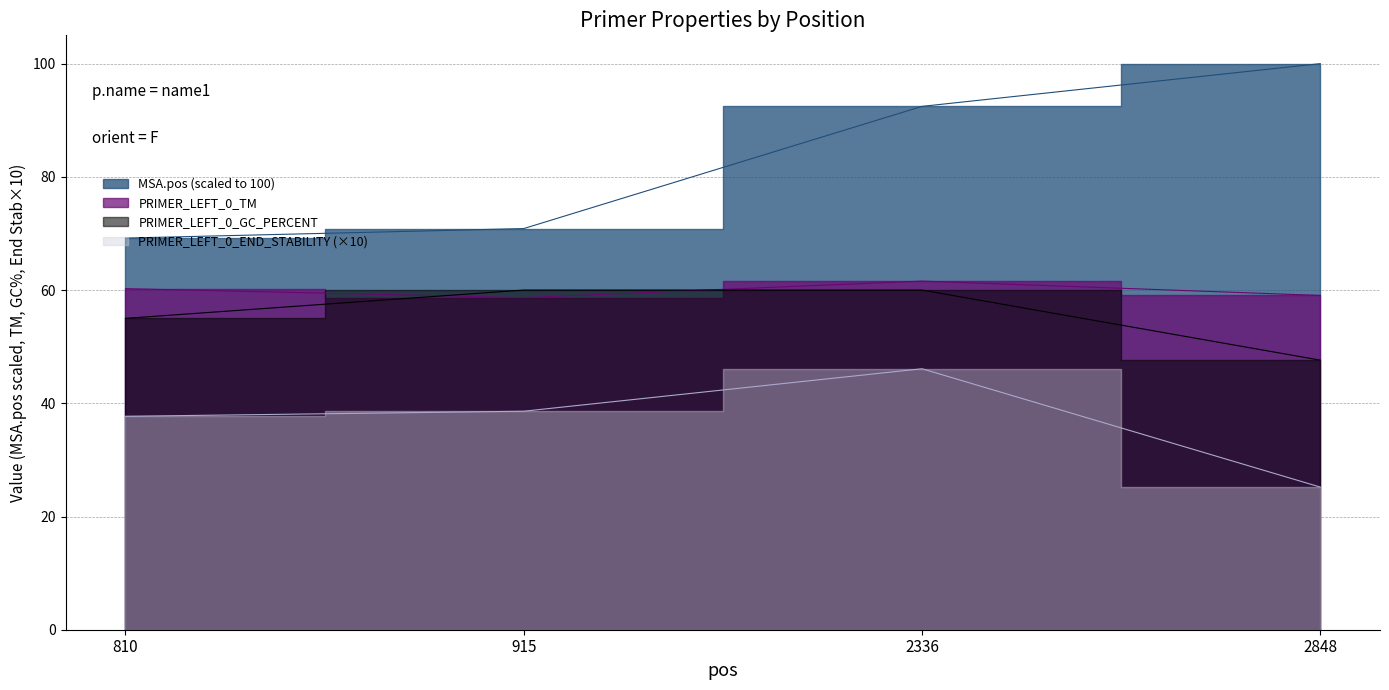

Between which two adjacent categories do PRIMER_LEFT_0_GC_PERCENT and PRIMER_LEFT_0_TM first intersect?

810 and 915